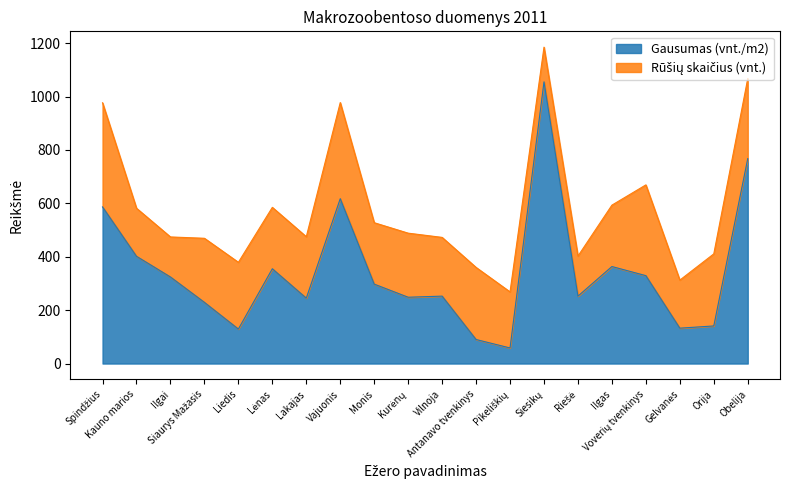

What is the minimum value for Gausumas (vnt./m2)?

58.3